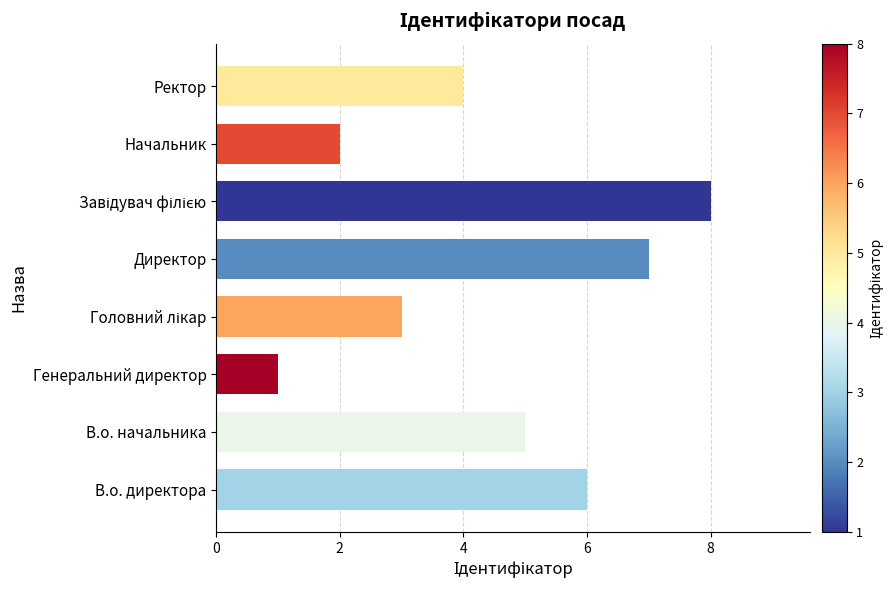

Is it true that the value at Генеральний директор is 1?

True